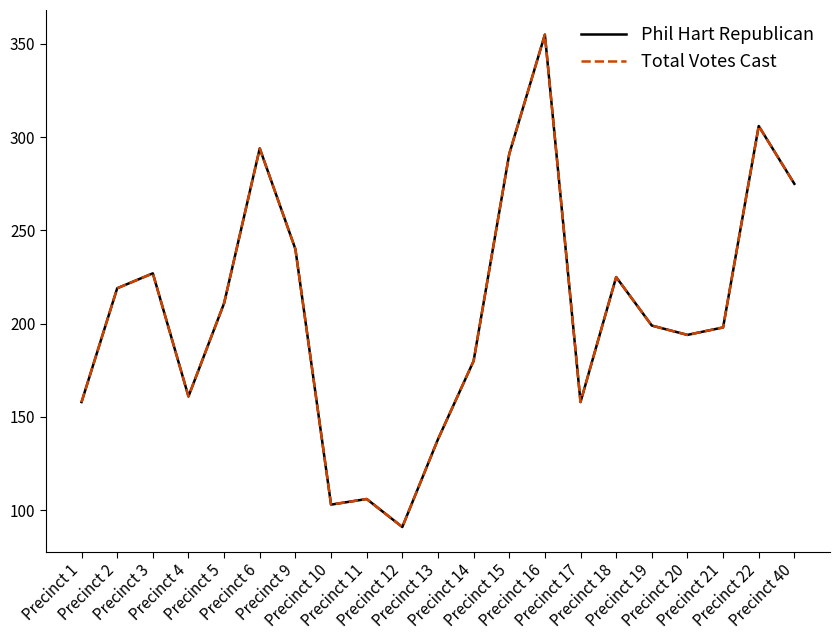

What is the value of the Phil Hart Republican point at the 13th from the left?

291